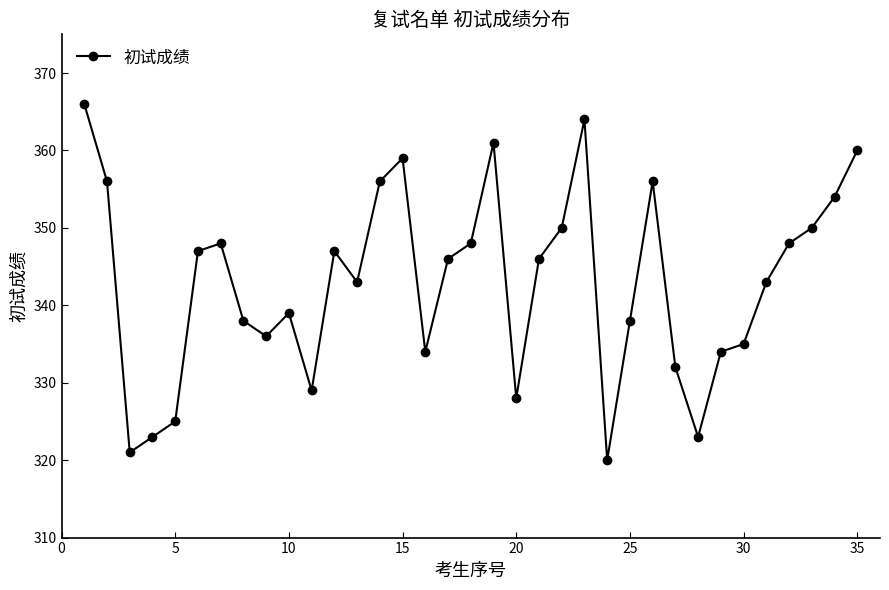

What is the difference between the maximum and second lowest values?

45